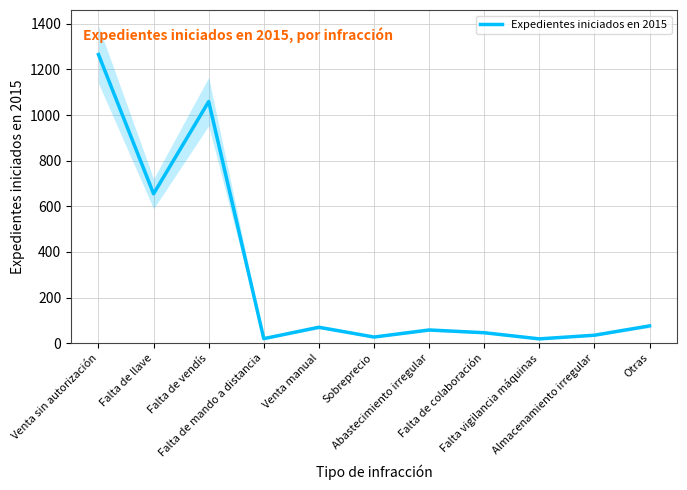

Does the chart have visible grid lines?

Yes